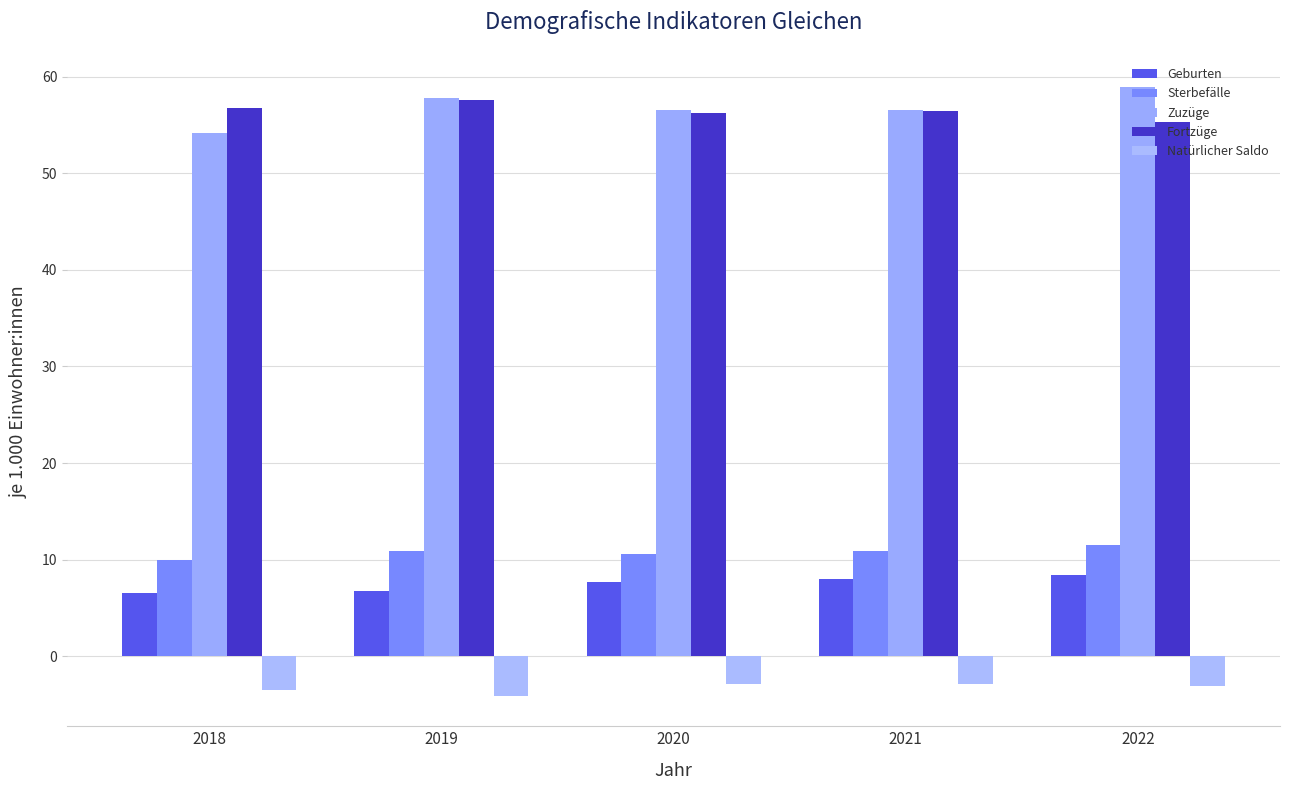

Between 2018 and 2019, which series saw the biggest shift?

Zuzüge